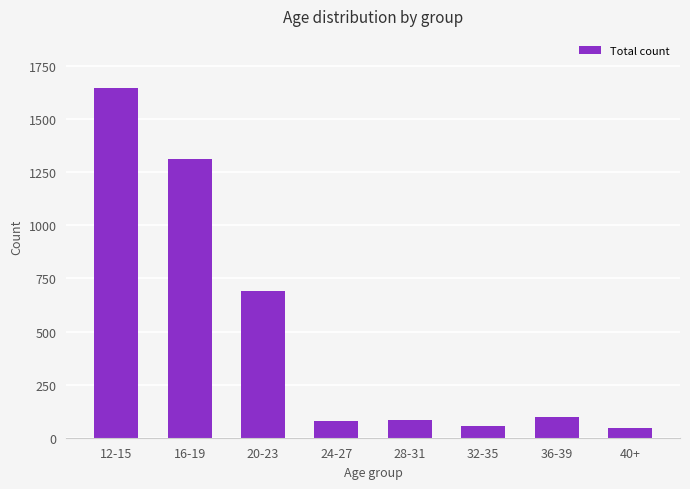

At which label does the data first exceed 99?

12-15